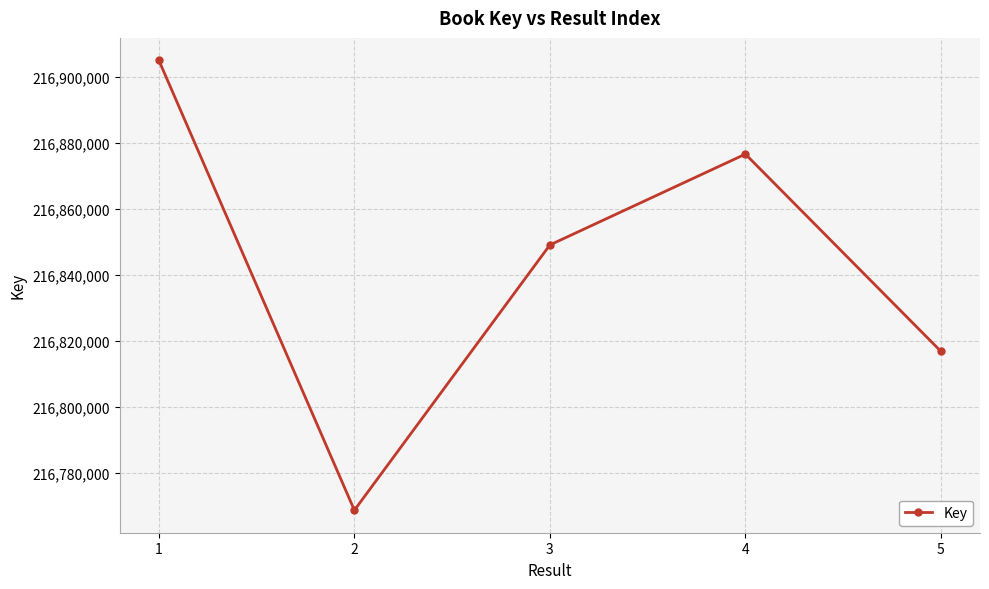

How many lines are shown in the chart?

1